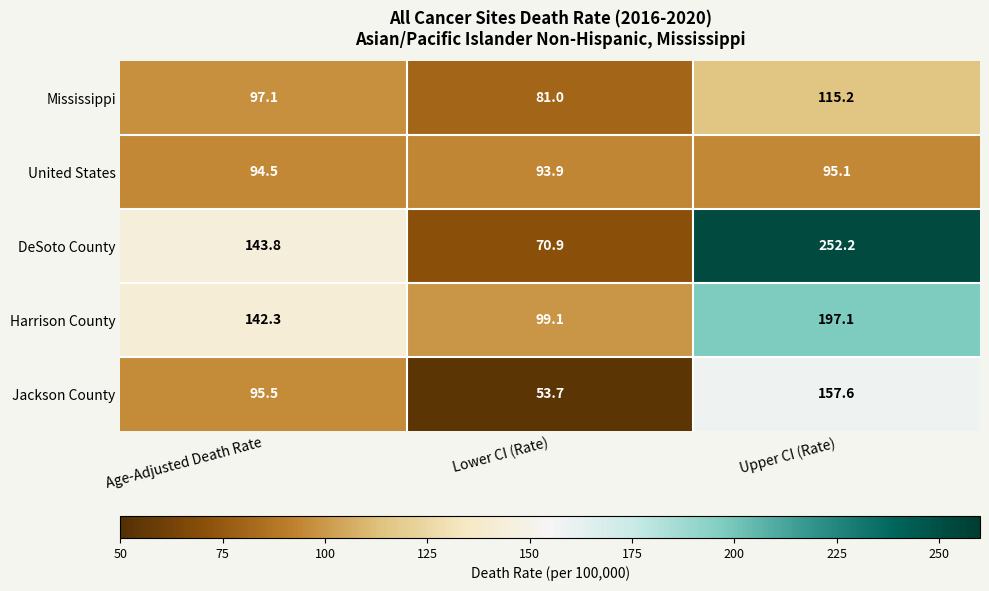

At how many categories does at least one series exceed 70?

3